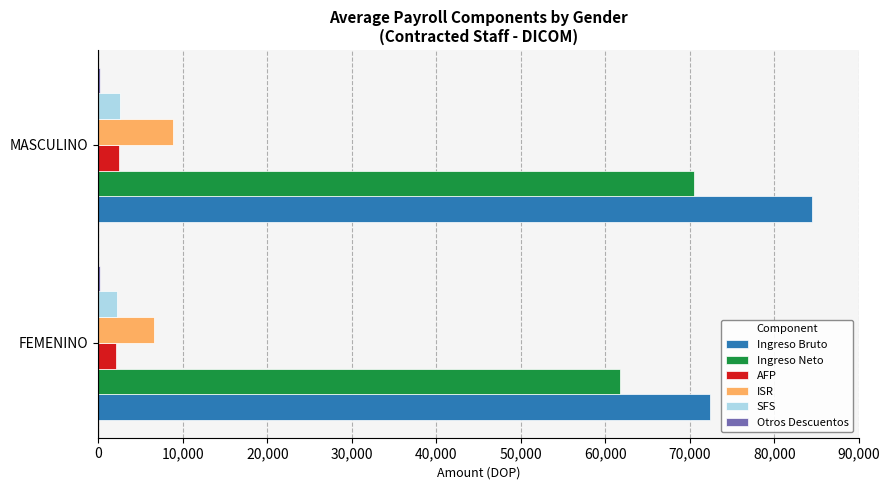

Which label corresponds to the largest value in the chart?

MASCULINO